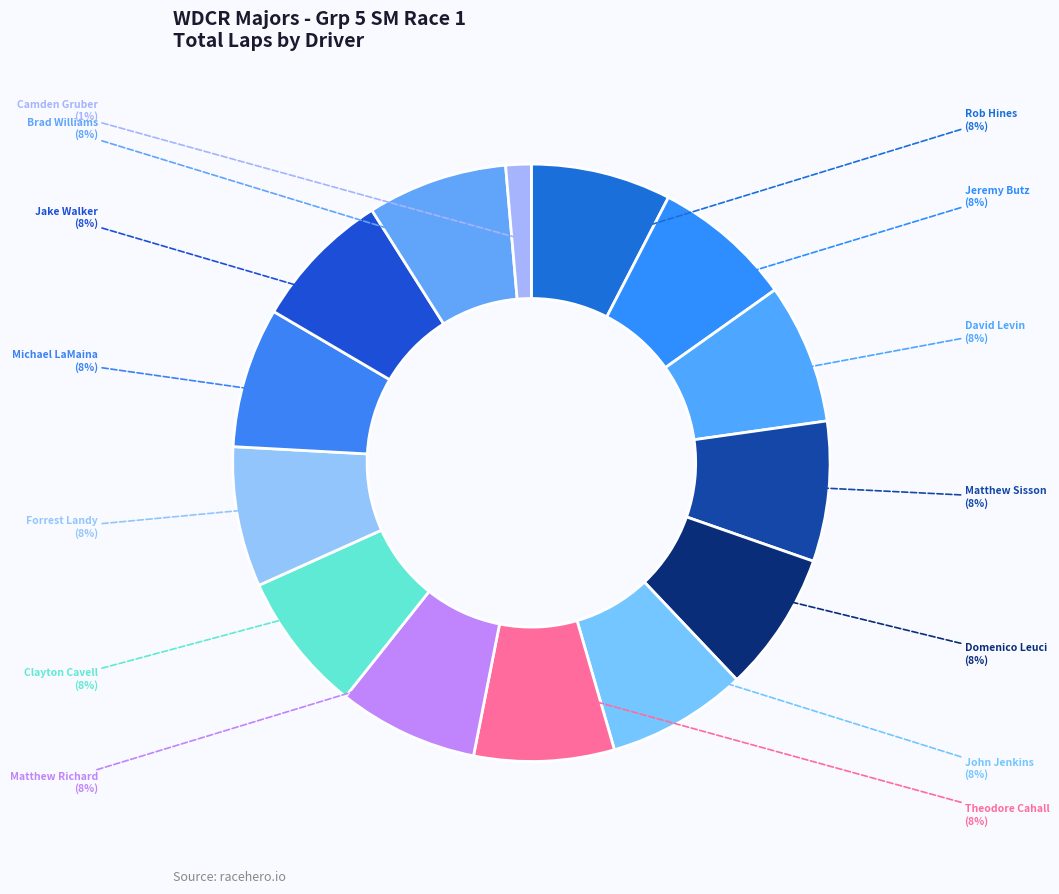

The Brad Williams slice represents 1% of the pie. True or false?

False